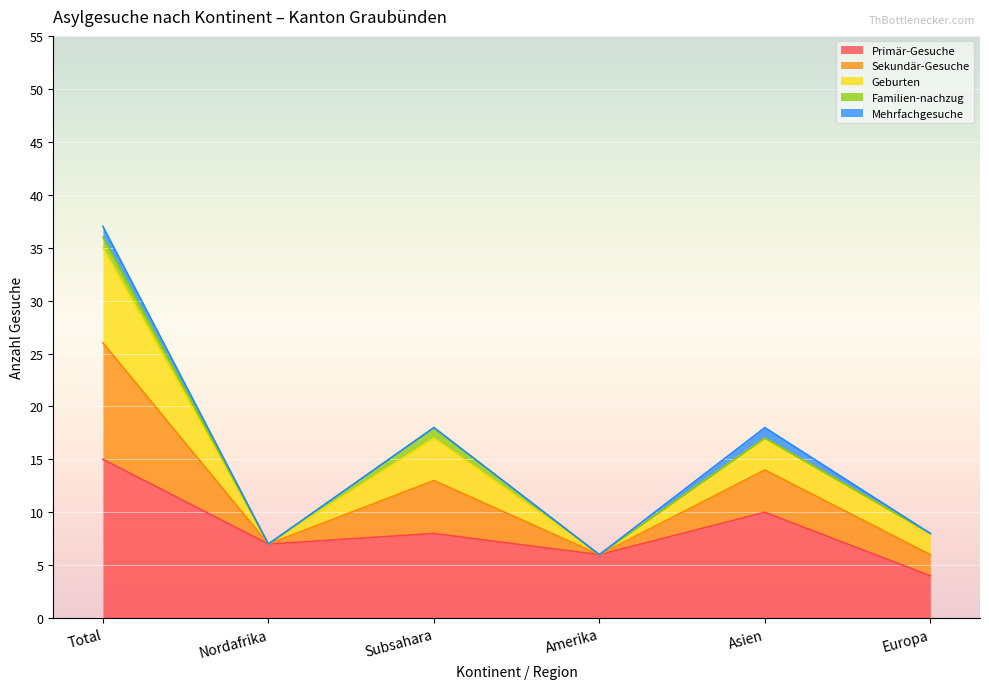

At which category is the sum across all series the highest?

Total